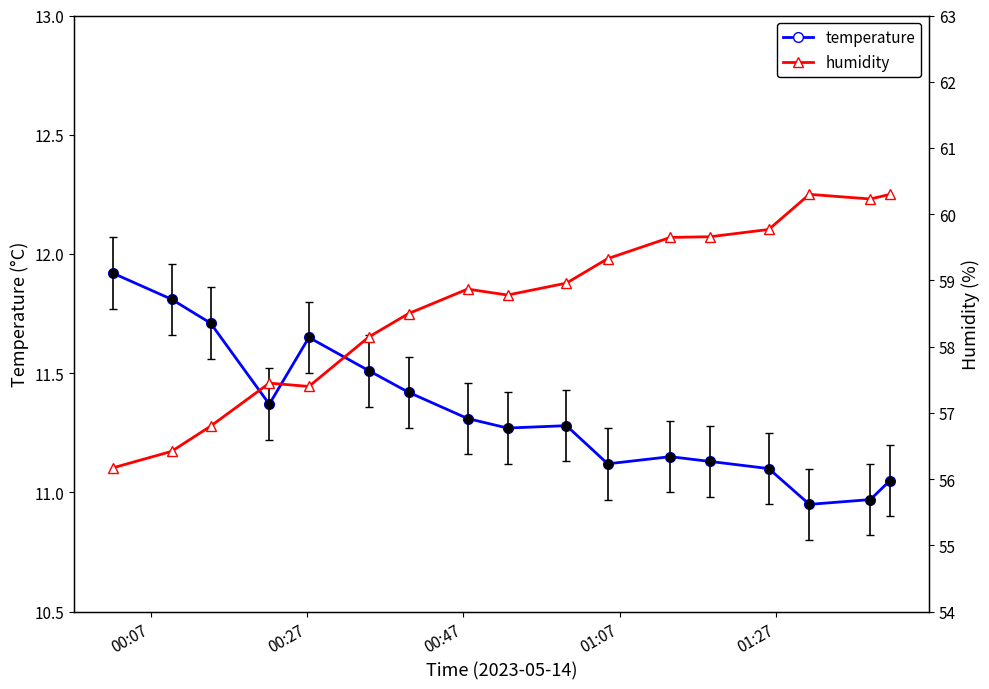

What are all the series names shown in the legend?

temperature, humidity